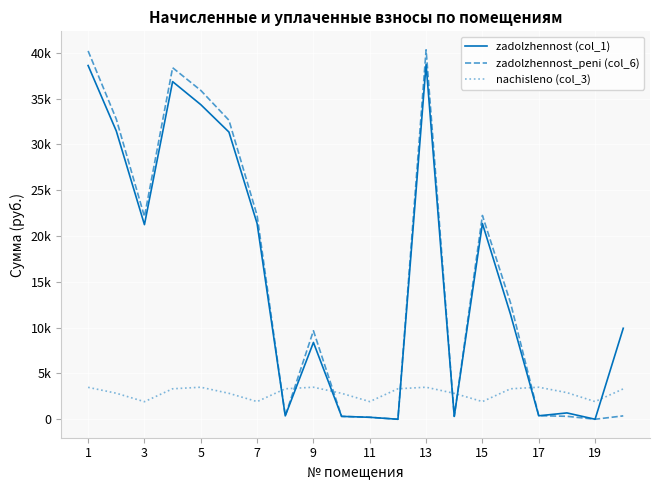

Rank the series by their maximum value, from lowest to highest.

nachisleno (col_3), zadolzhennost (col_1), zadolzhennost_peni (col_6)